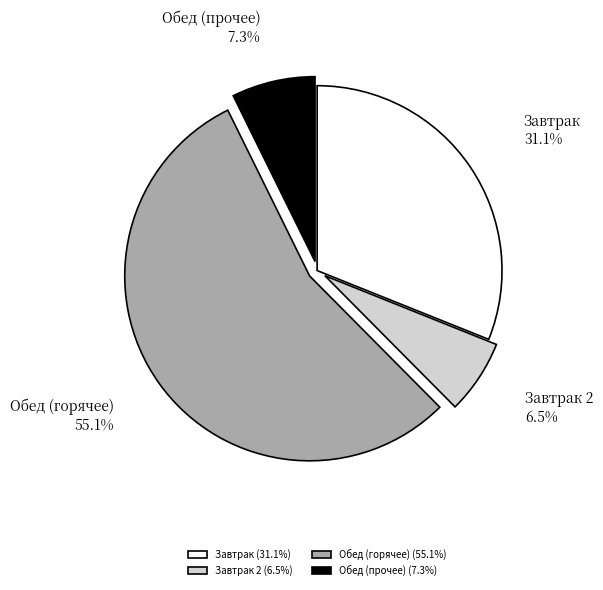

Is the sum of Завтрак (31.1%) and Обед (горячее) (55.1%) greater than half?

Yes